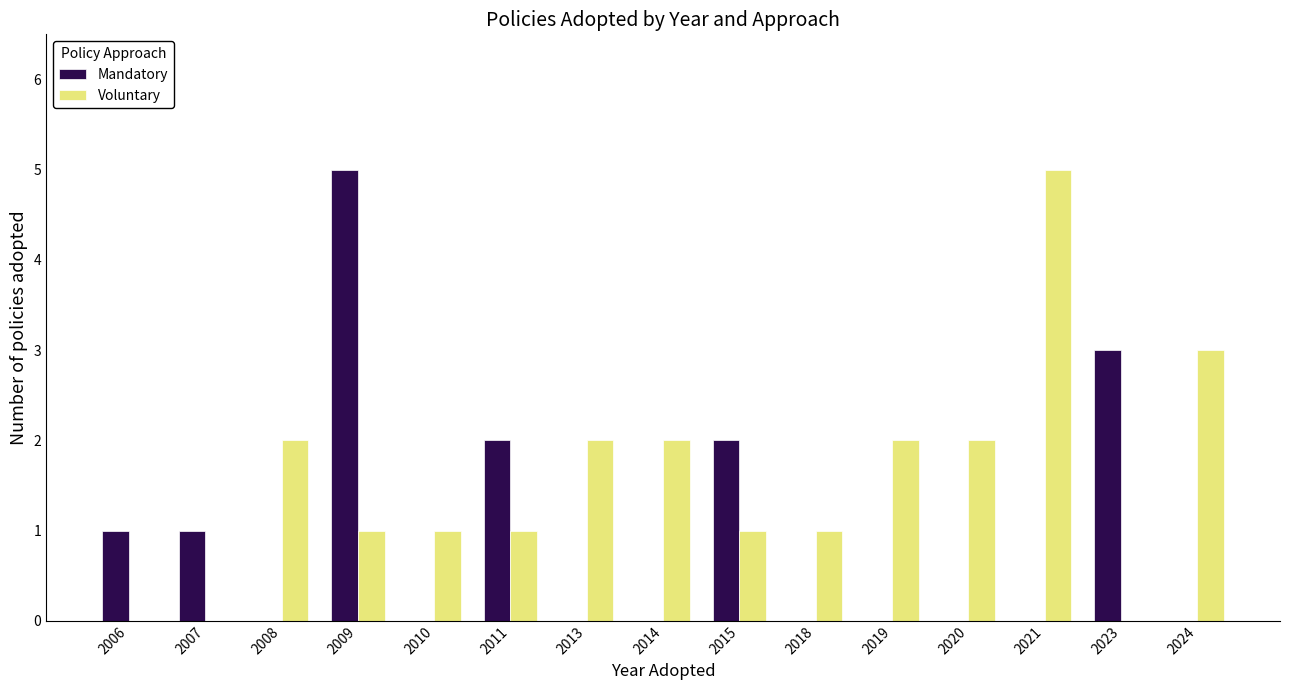

Which series changed the most between 2010 and 2020?

Voluntary